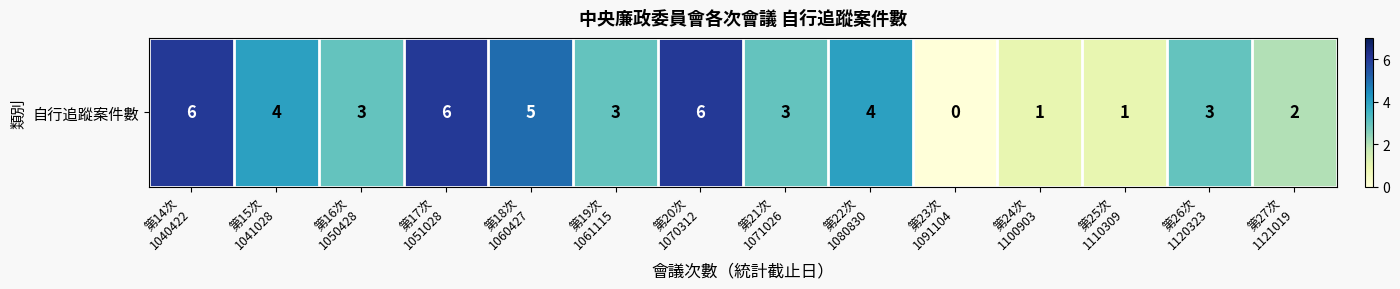

What is the approximate value at 第17次
1051028?

6